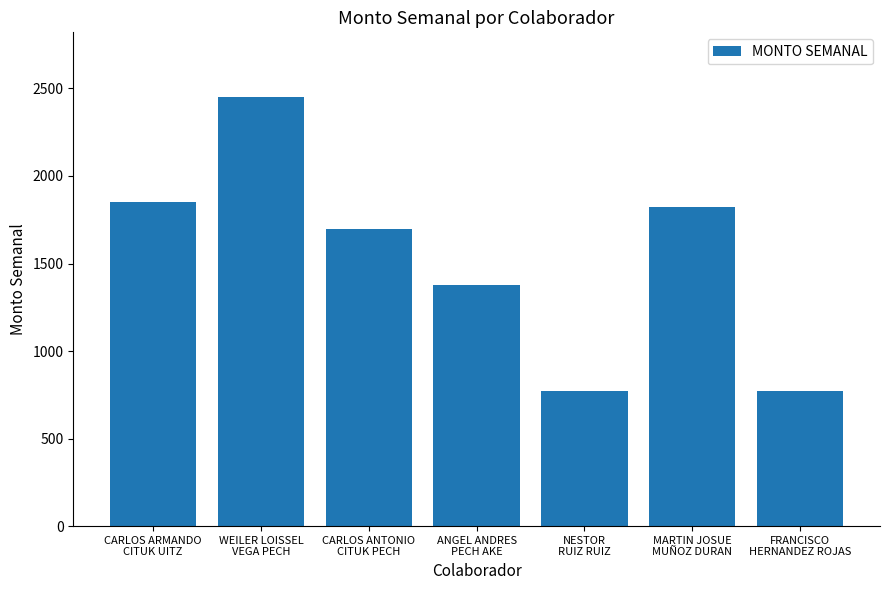

Where does the data first go above 1695?

CARLOS ARMANDO
CITUK UITZ